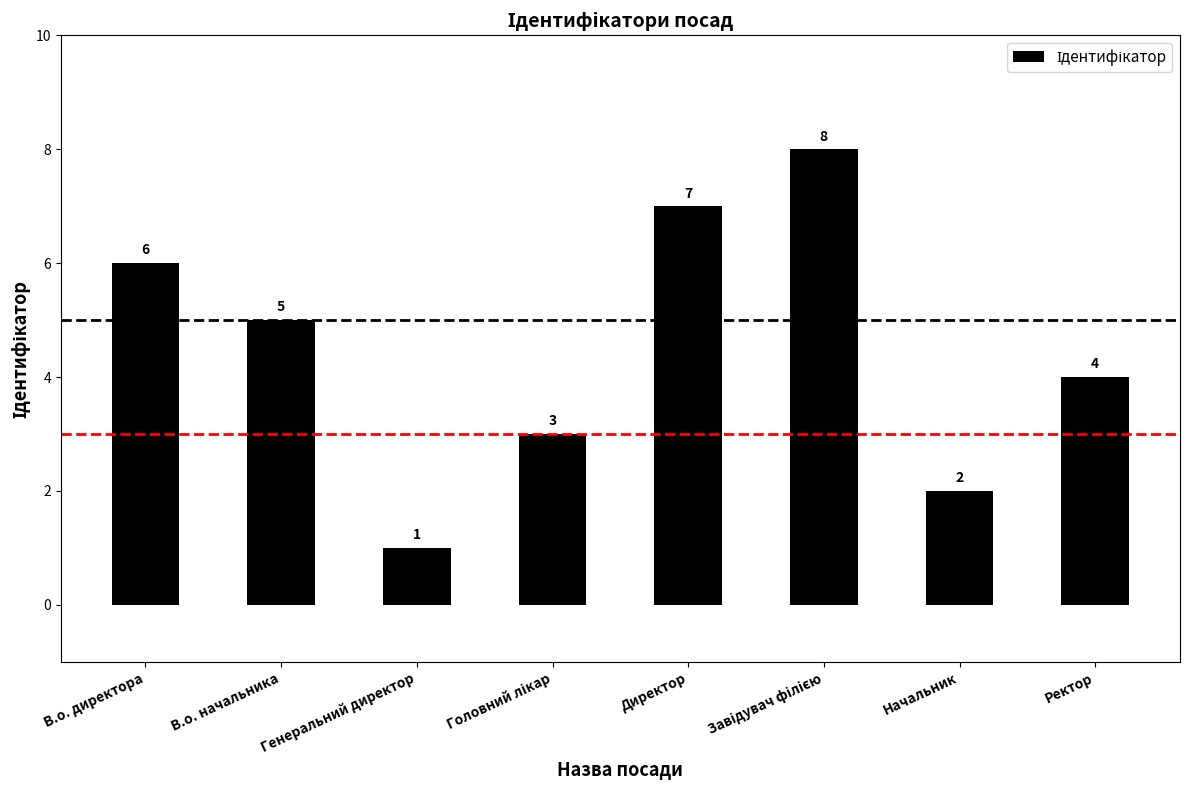

What is the sum of all values?

36